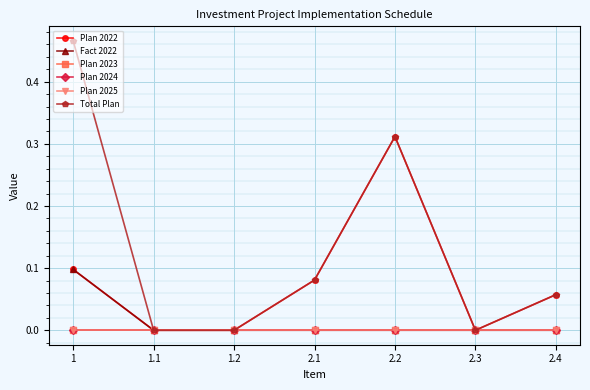

What position from the right is 1?

7